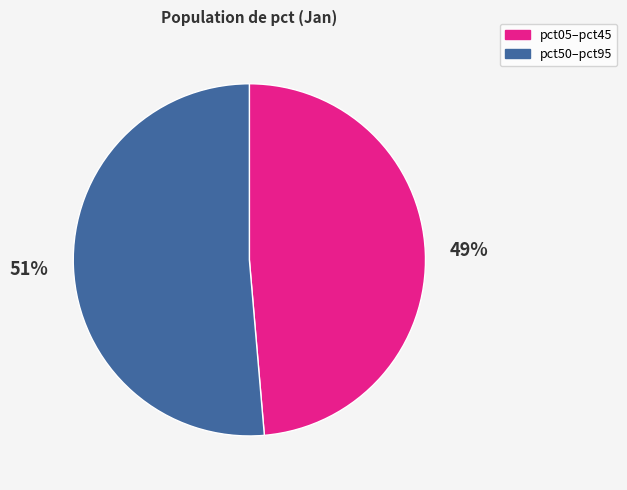

Rank the categories by value from highest to lowest.

pct50–pct95, pct05–pct45